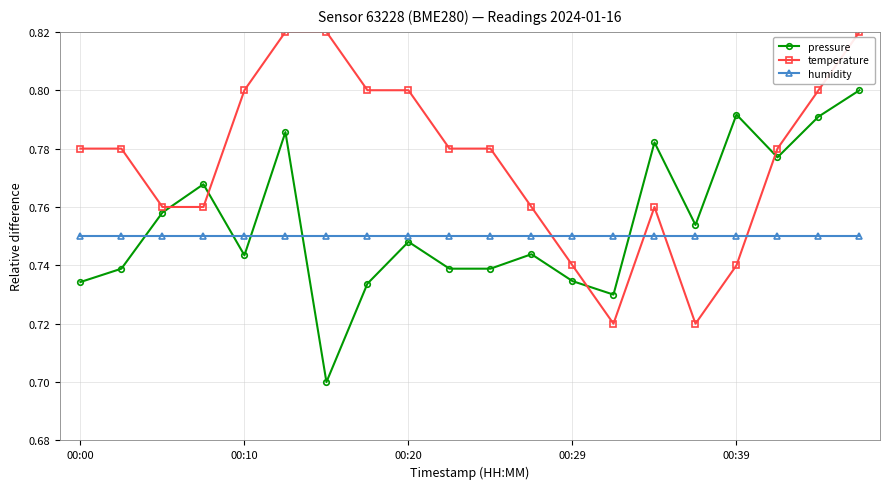

True or false: humidity and pressure cross at least once.

True